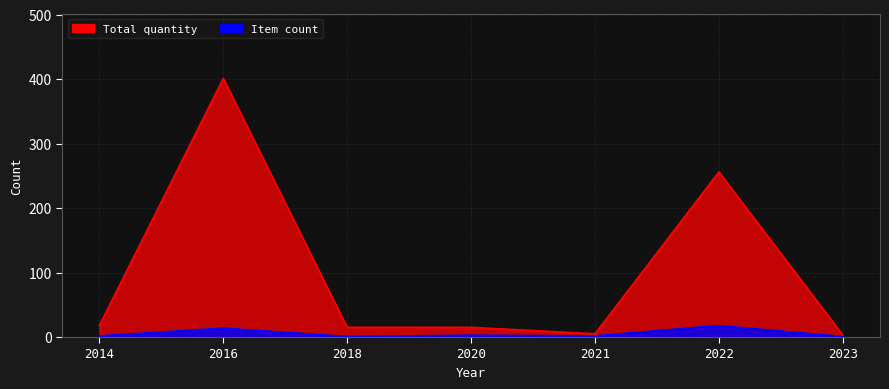

Where is the data nearest to the value 202?

2022